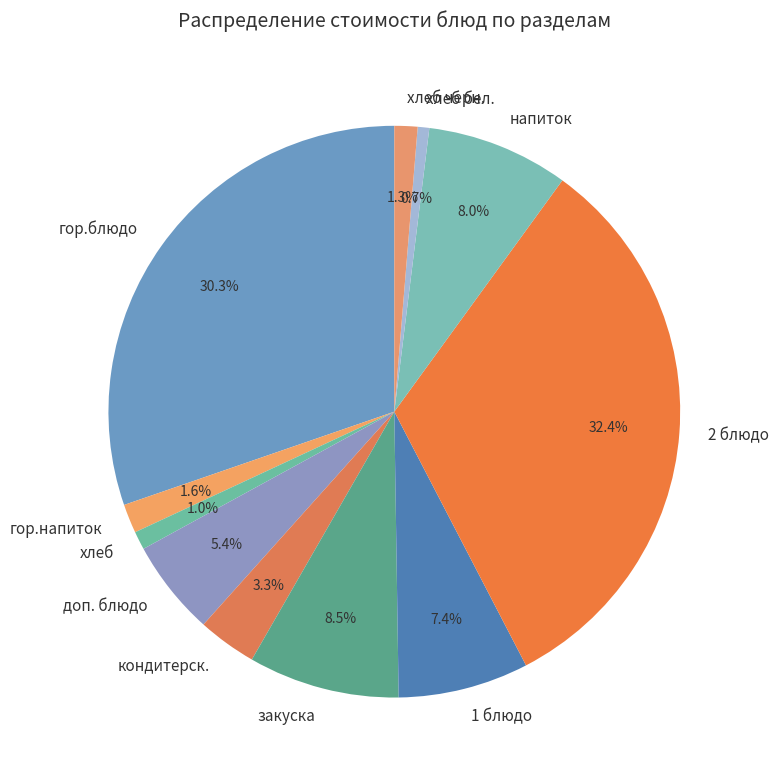

How many slices are in this pie chart?

11